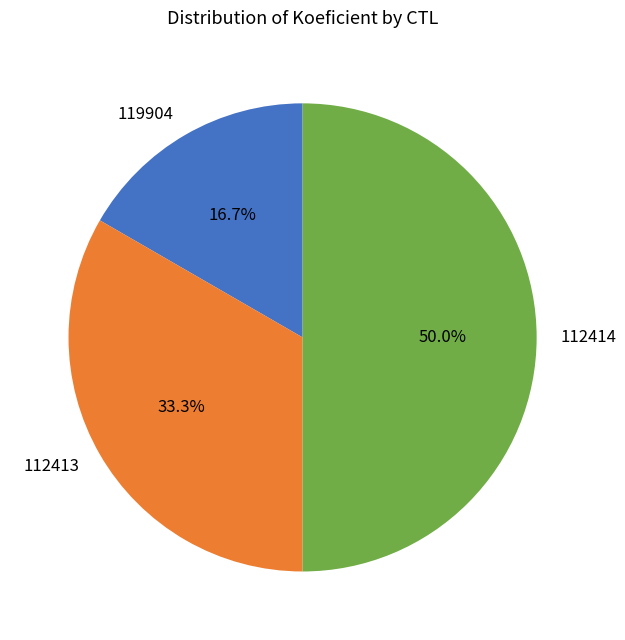

Approximately how many times larger is the value at 112414 compared to 112413?

1.5